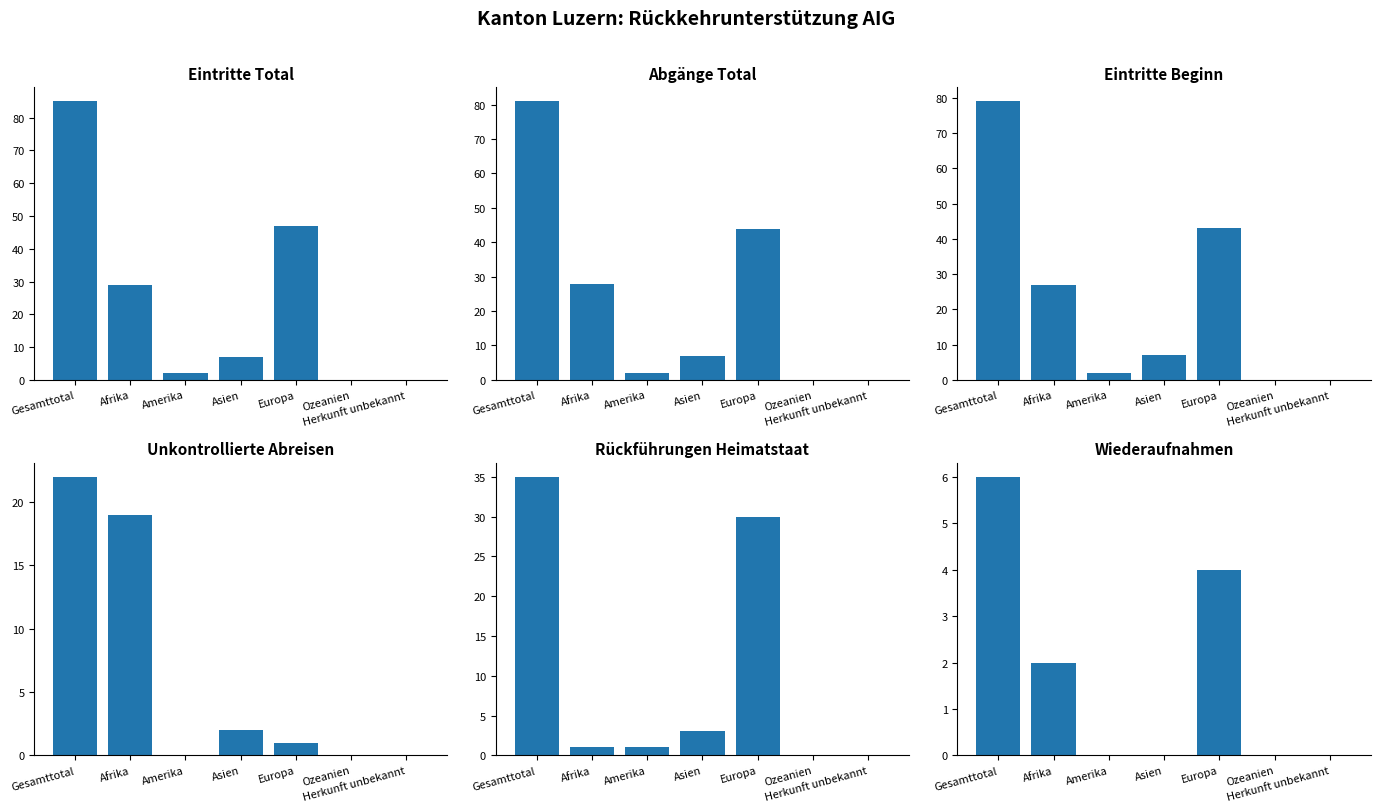

Which series has the largest total across all categories?

Eintritte Total (col_1)